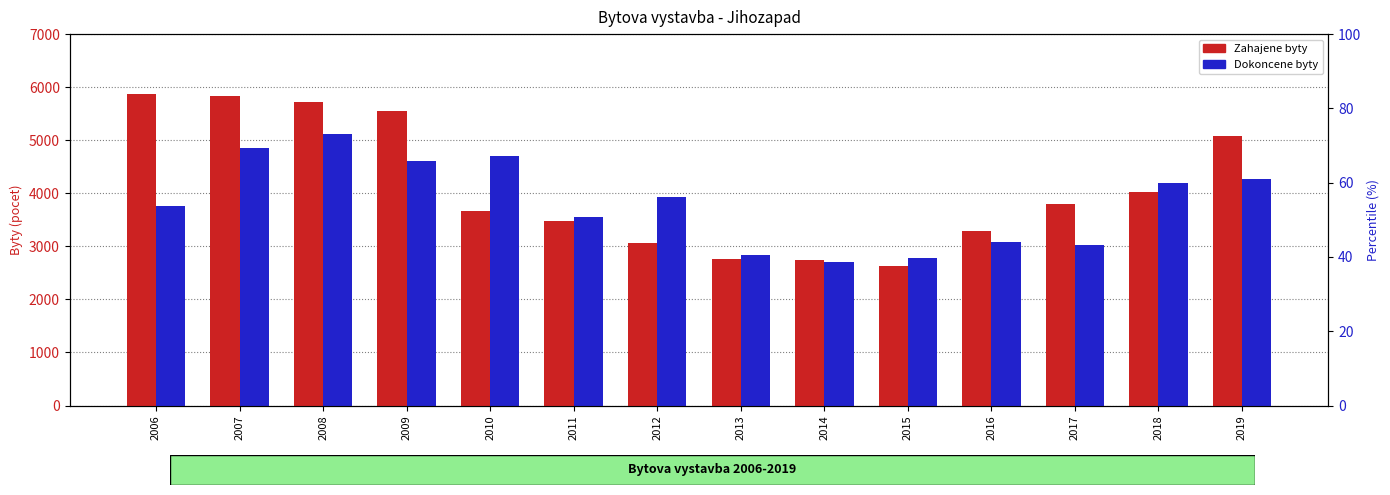

The value of Zahajene byty at 2016 is 3297. True or false?

True